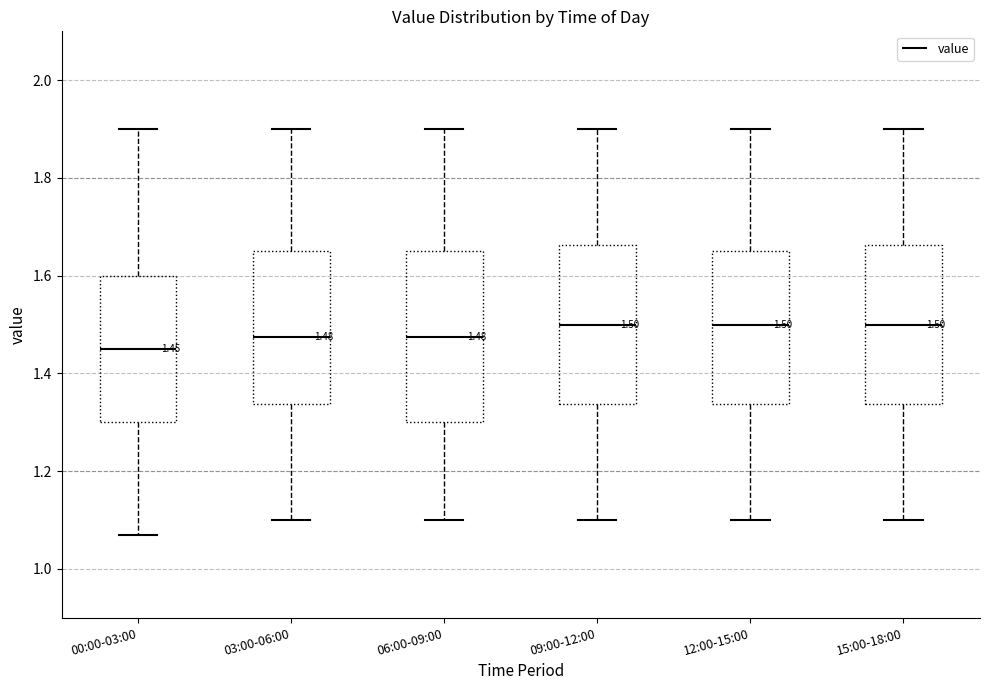

Which box is the tallest, from its lower edge to its upper edge?

06:00-09:00